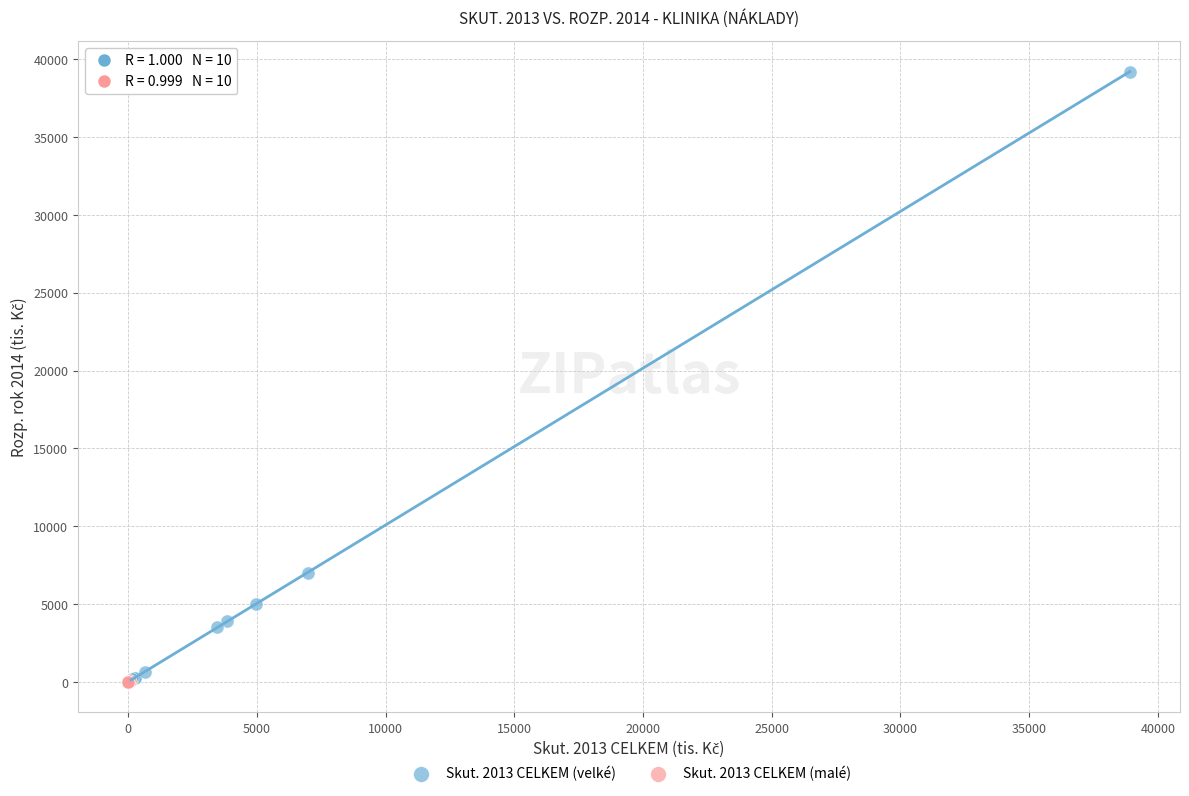

Which series reaches the maximum Y coordinate?

Skut. 2013 CELKEM (velké)